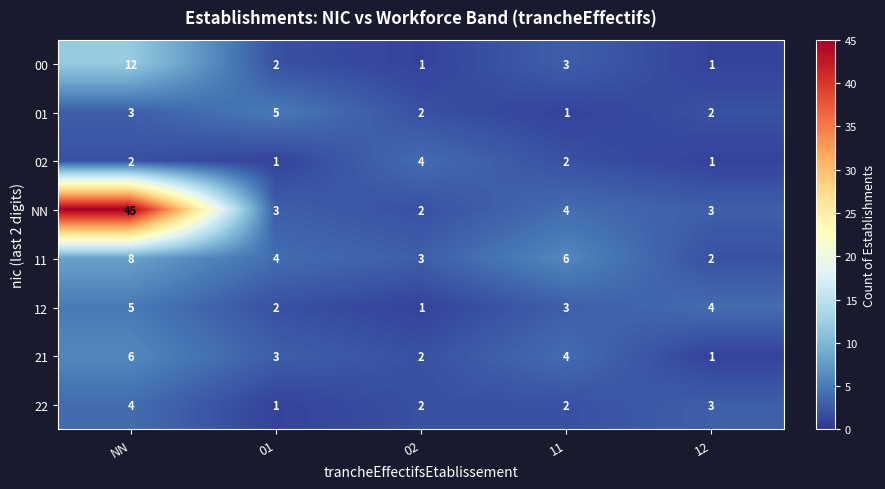

Count the 21 values in the range 2 to 4.

3